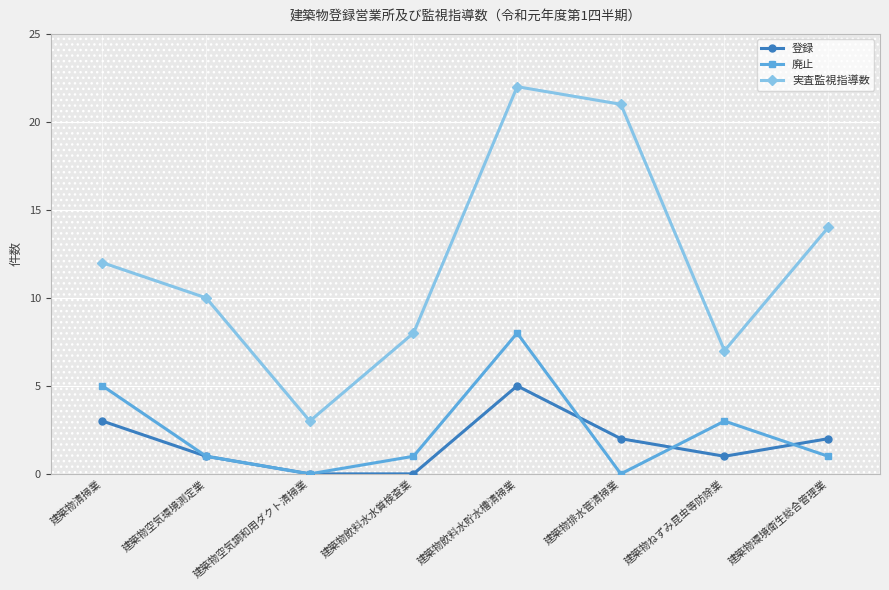

What is the sum of the 実査監視指導数 values at 建築物空気環境測定業 and 建築物飲料水水質検査業?

18